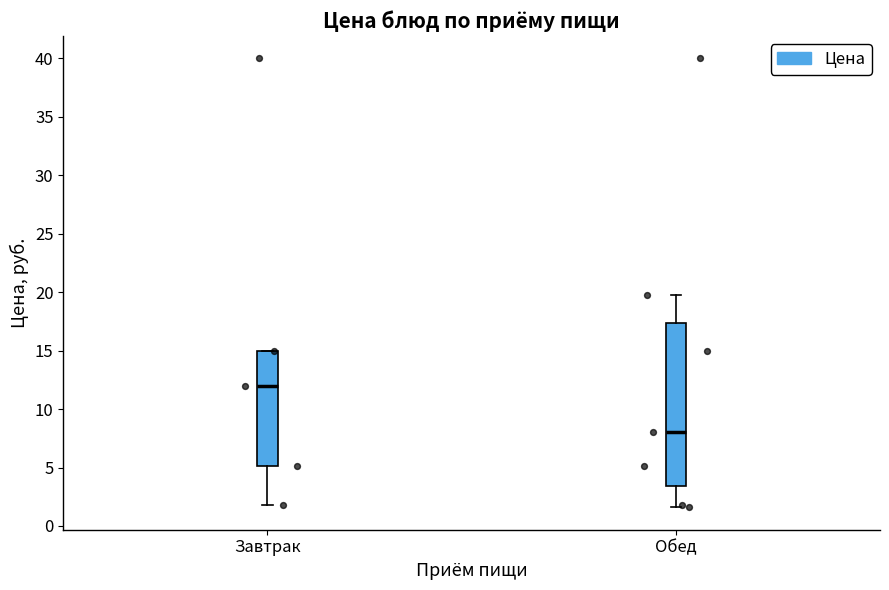

Reading left to right, transcribe this box plot: for each box, give where its median line is, the range the box spans, and where its two whiskers end, as read against the y-axis. The values are not printed on the chart, so give them approximately, as read against the axis.

Завтрак: median 12.0, box 5.0 to 15.0, whiskers 2.0 to 15.0
Обед: median 8.0, box 3.5 to 17.5, whiskers 1.5 to 20.0